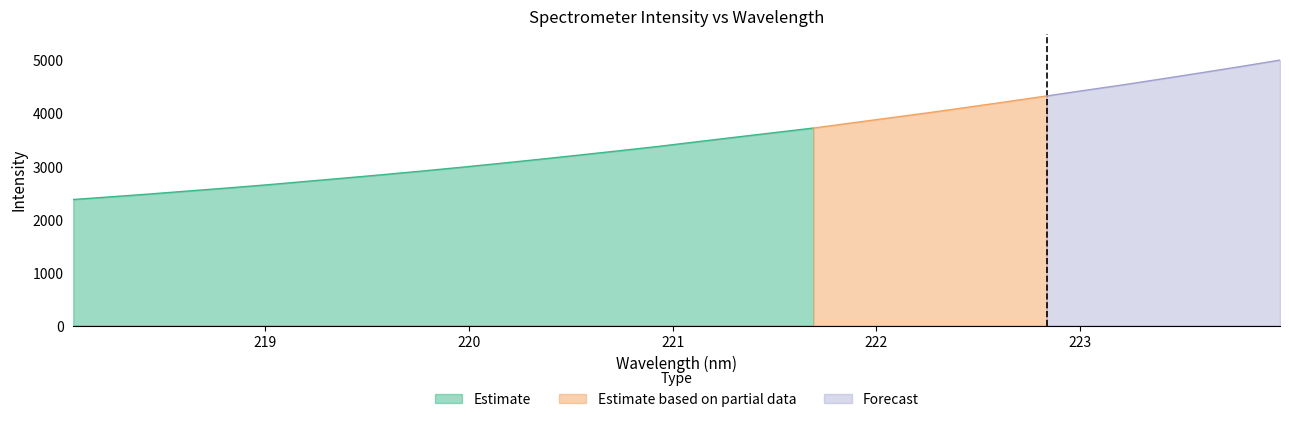

Which series has the widest spread of values?

Estimate